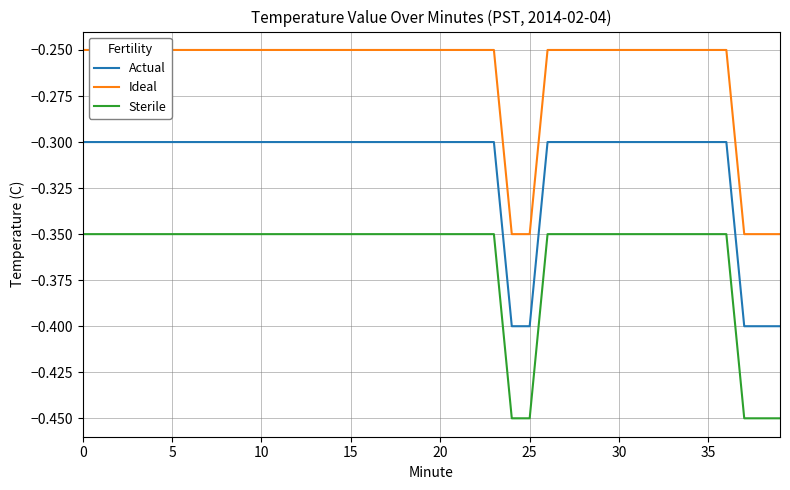

What is the average value of the Sterile series?

-0.4